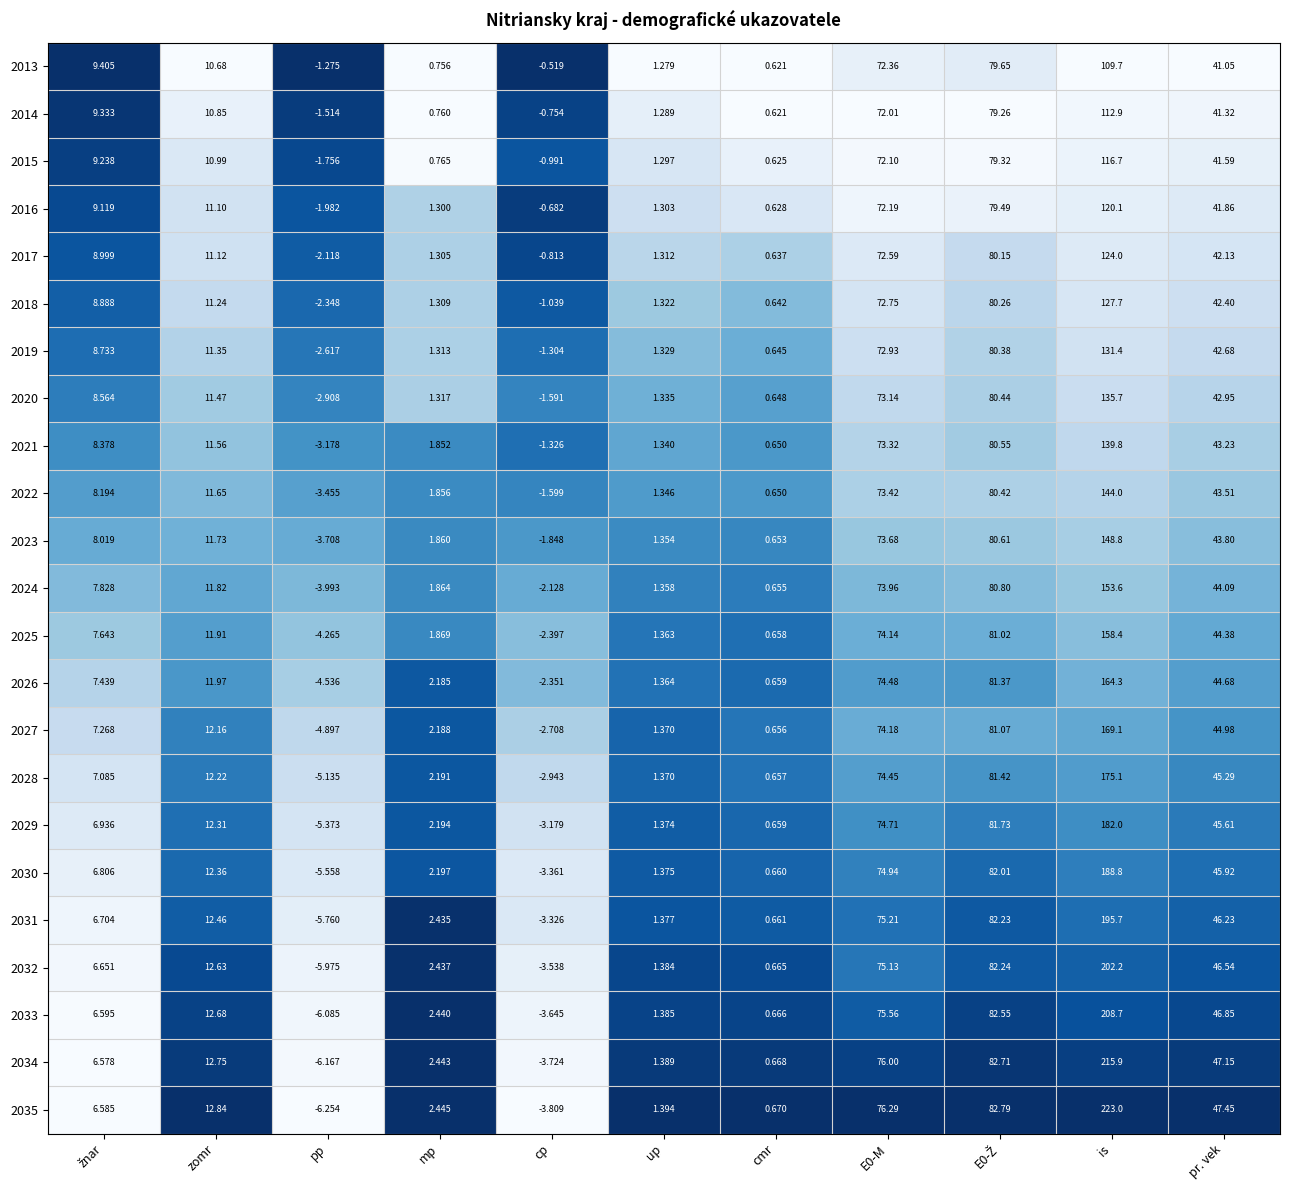

At which category does the chart reach its minimum across all series?

pp